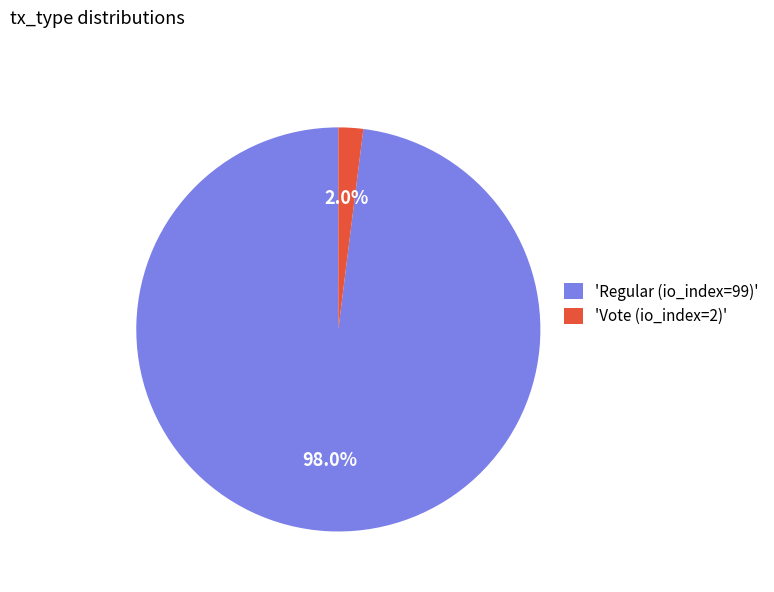

Which has a higher value, 'Regular (io_index=99)' or 'Vote (io_index=2)'?

'Regular (io_index=99)'